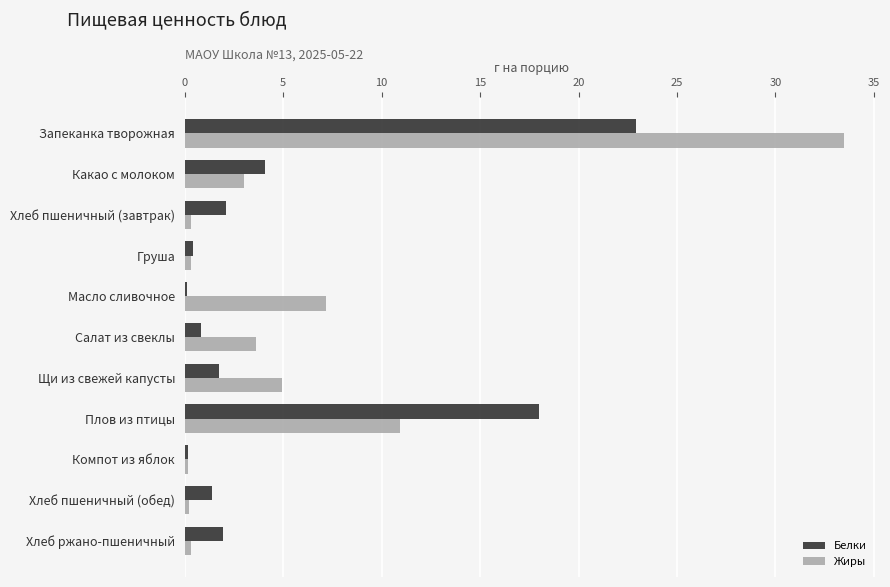

Is it true that Жиры equals 3.0 at Какао с молоком?

True